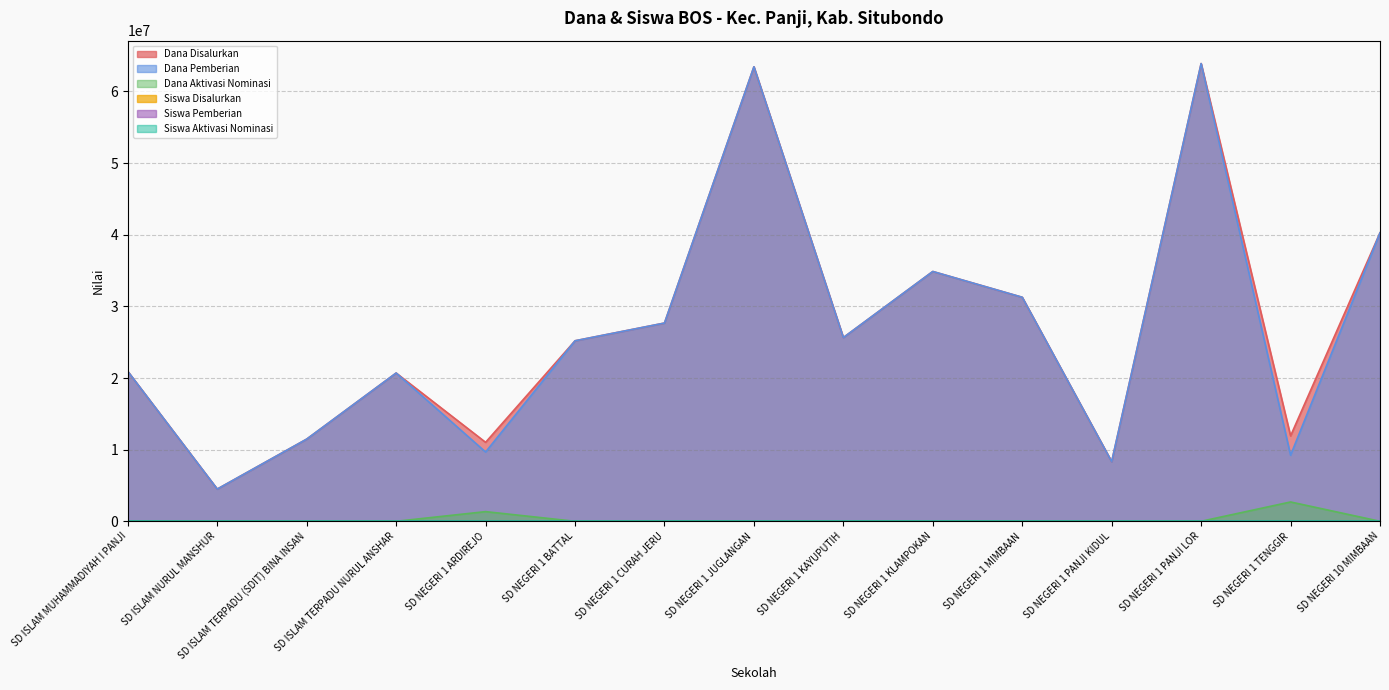

What is the difference between the maximum and minimum values in the Siswa Pemberian series?

138